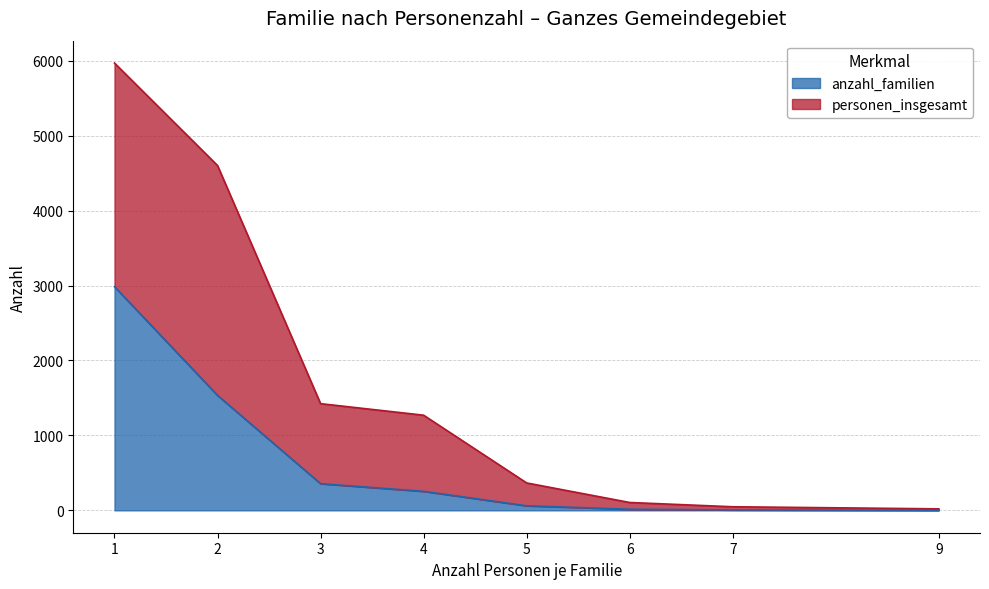

At which category is the sum across all series the highest?

1